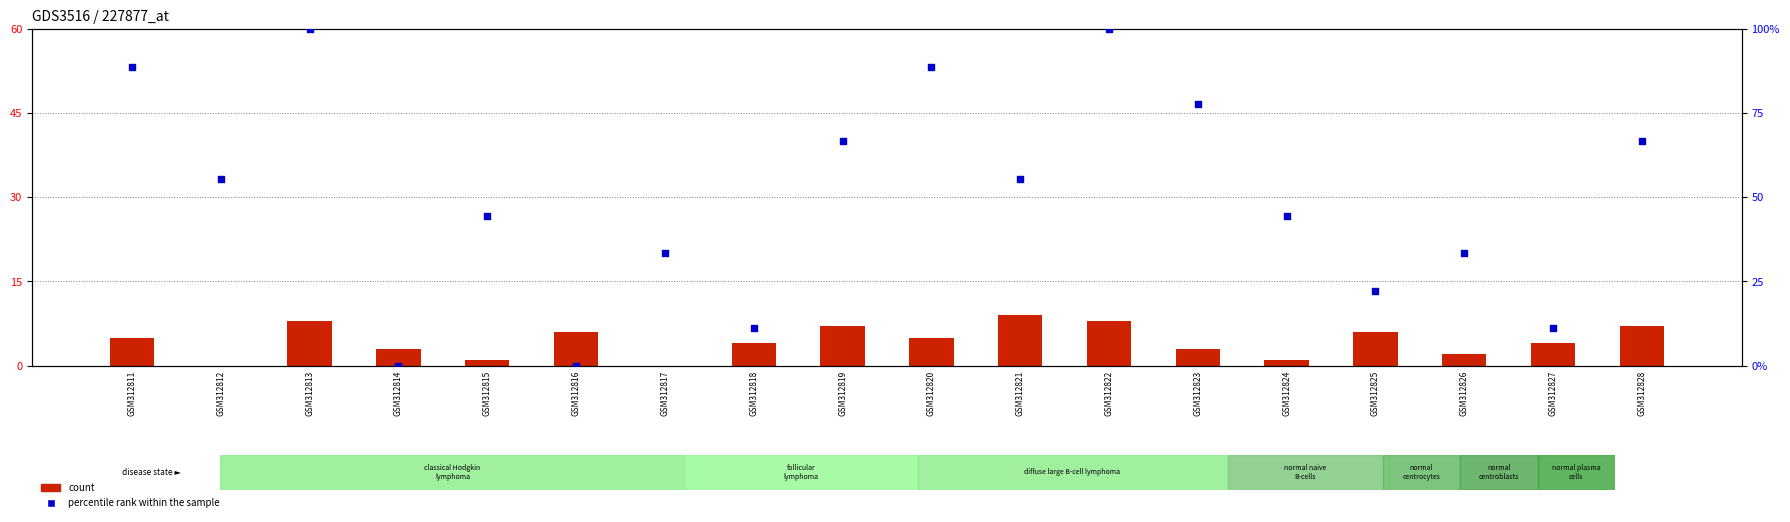

What are all the series names shown in the legend?

count, percentile rank within the sample